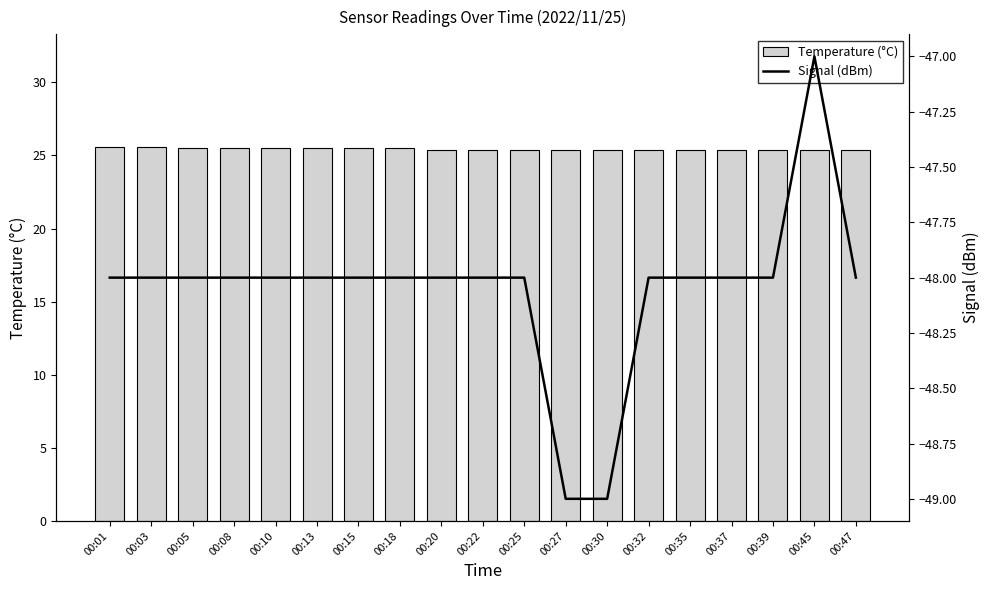

Which series changed the most between 00:39 and 00:47?

Temperature (°C)